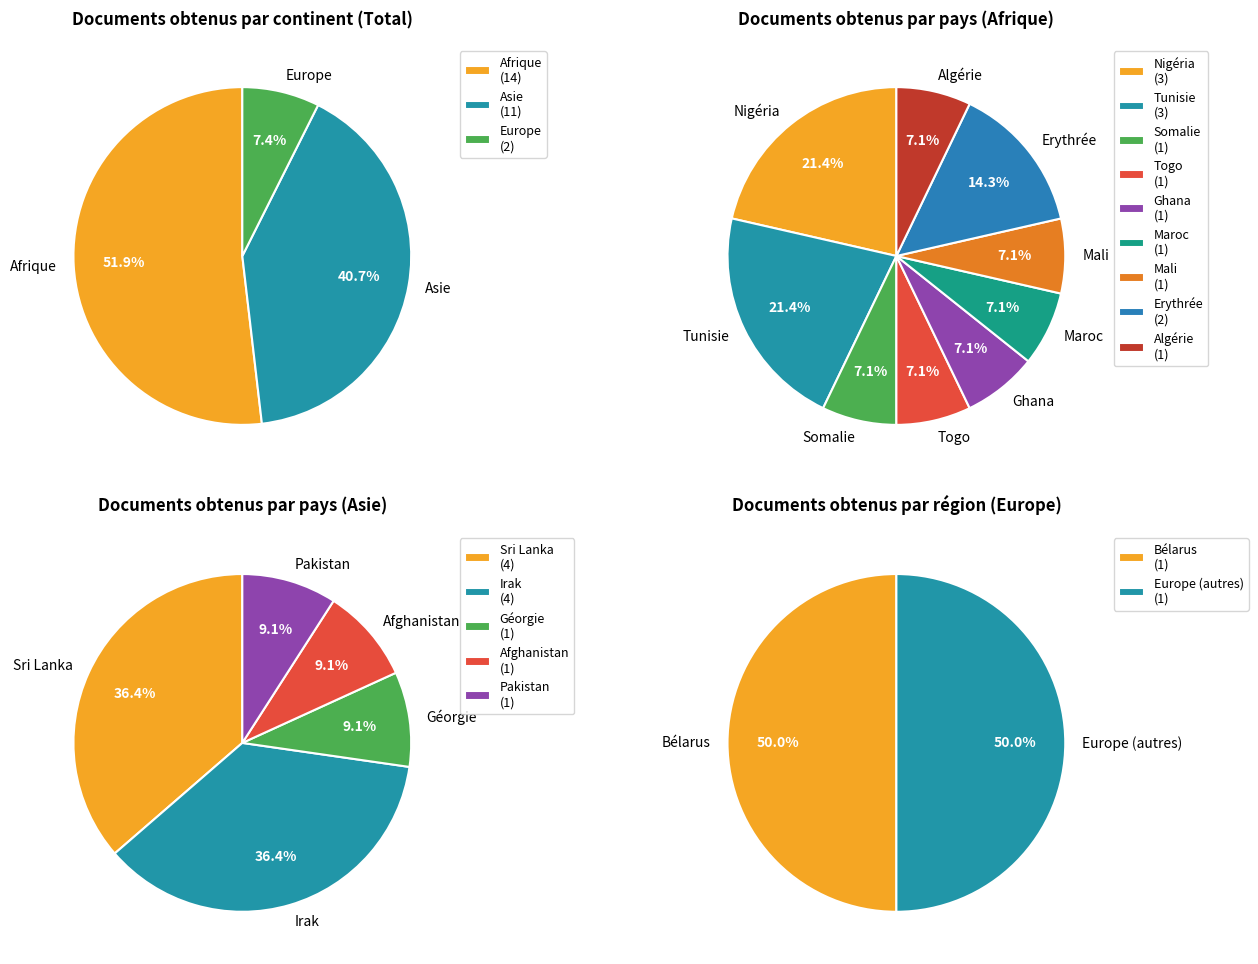

Does Subsahara account for over 50% of the chart?

No